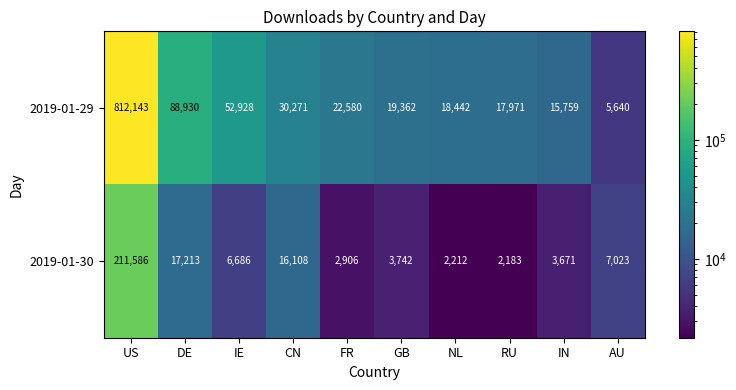

List the series in order of their overall mean, lowest first.

2019-01-30, 2019-01-29